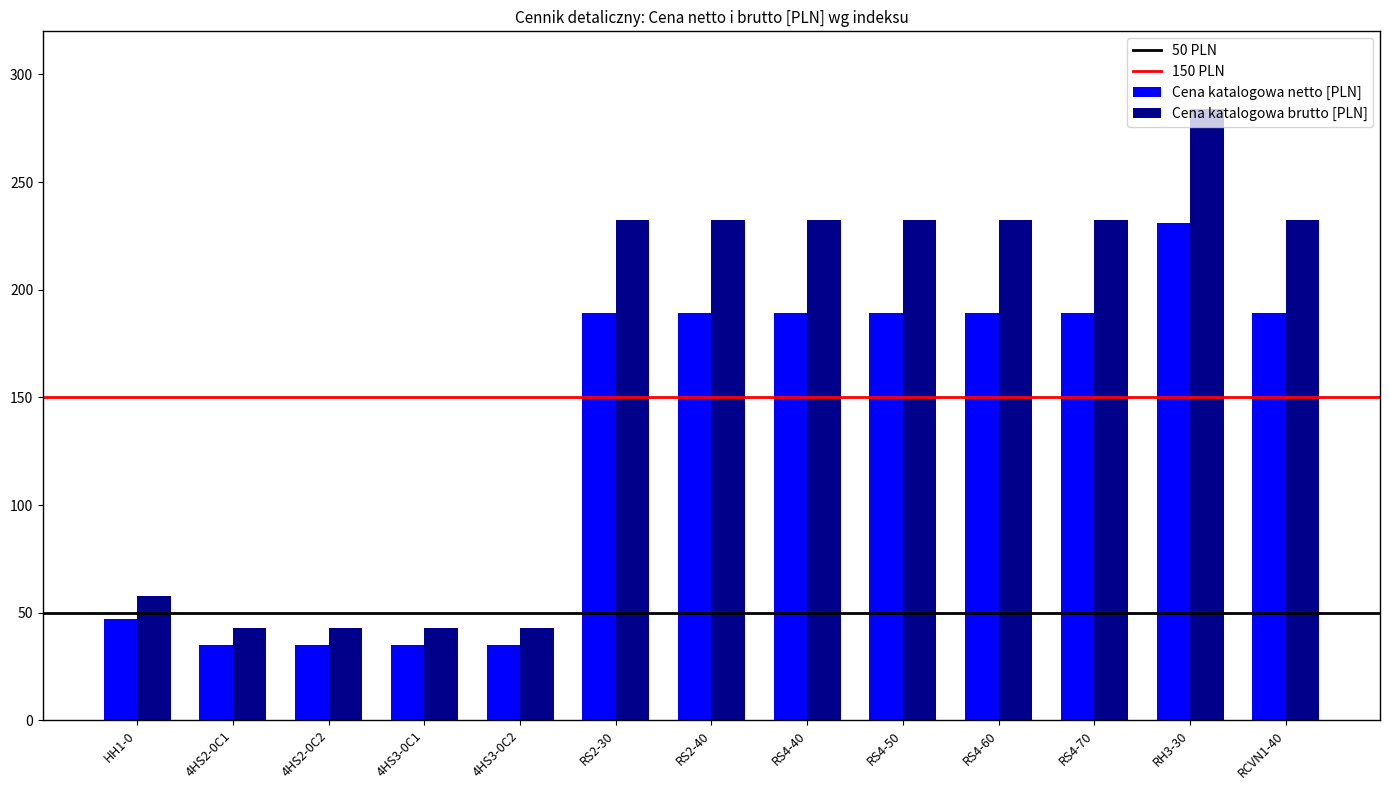

What is the sum of all Cena katalogowa brutto [PLN] values?

2141.4